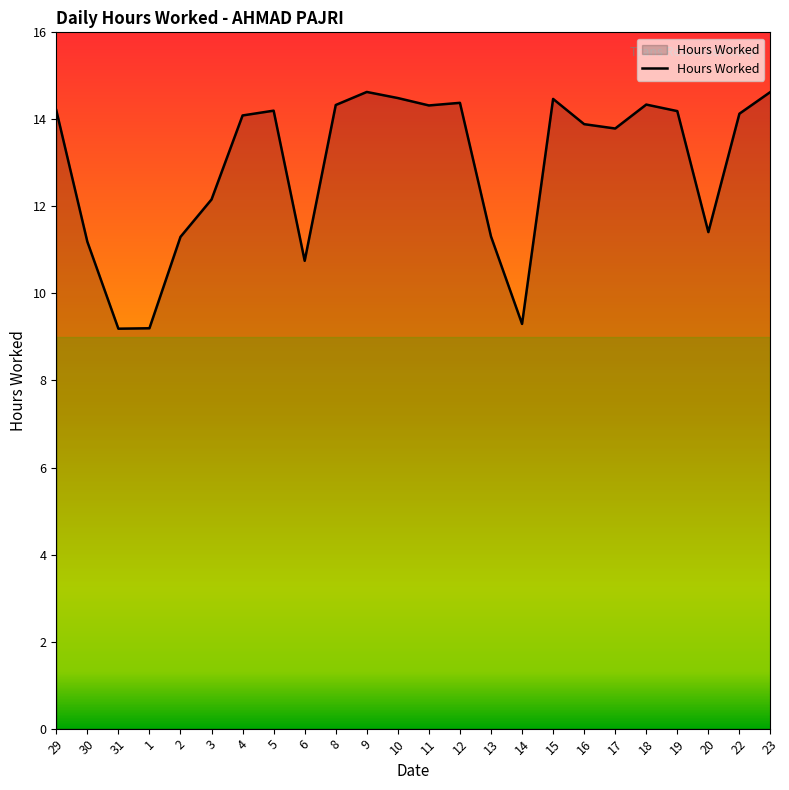

What is the sum of all values?

309.9